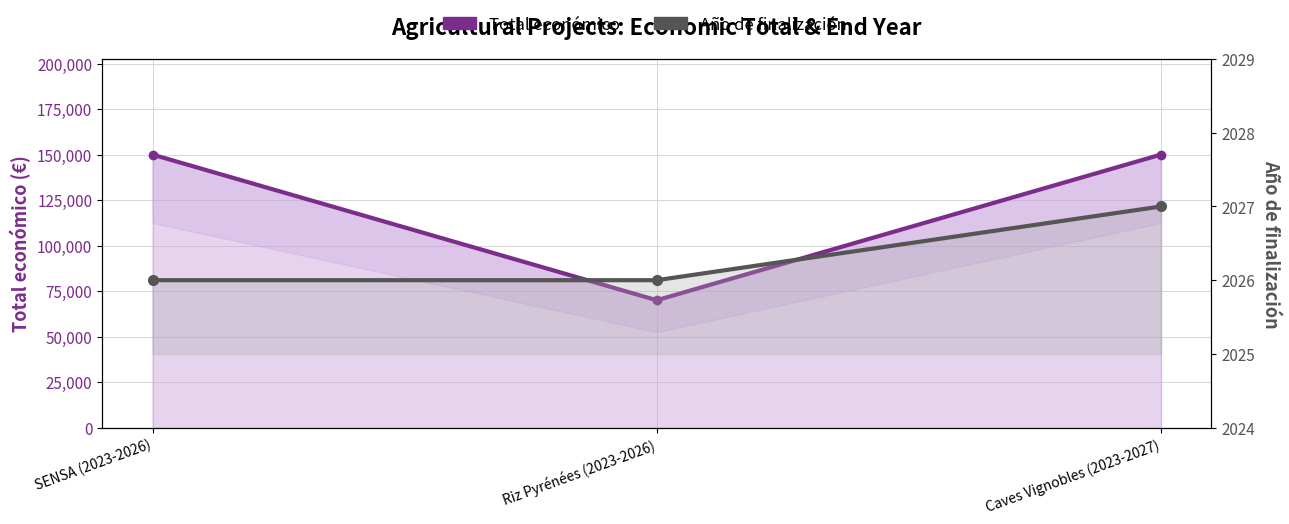

At how many categories does at least one series exceed 89818?

2